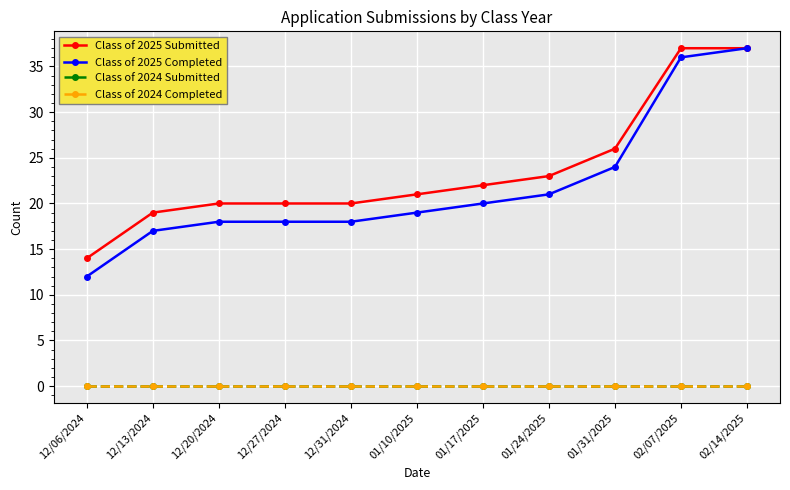

What is the label of the 6th point from the right?

01/10/2025